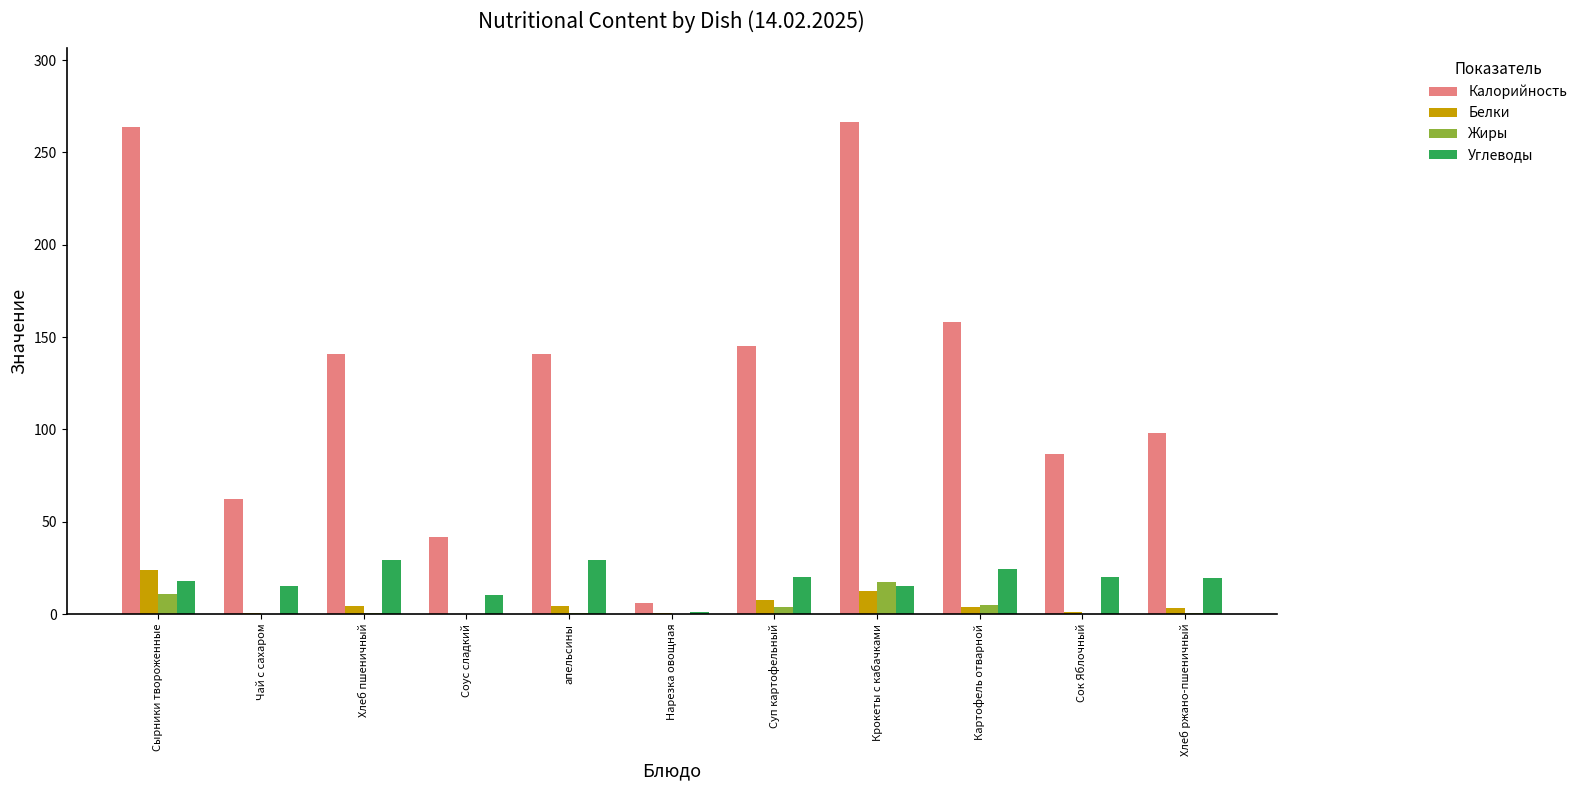

Which series has the widest spread of values?

Калорийность